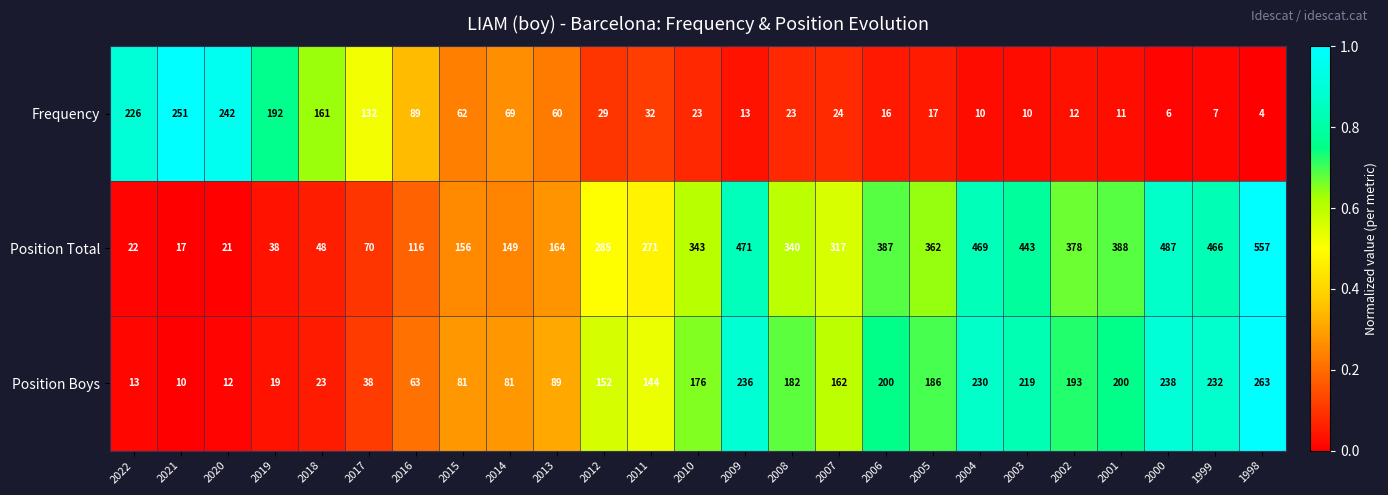

The Position Total series shows 149 at 2014. True or false?

True